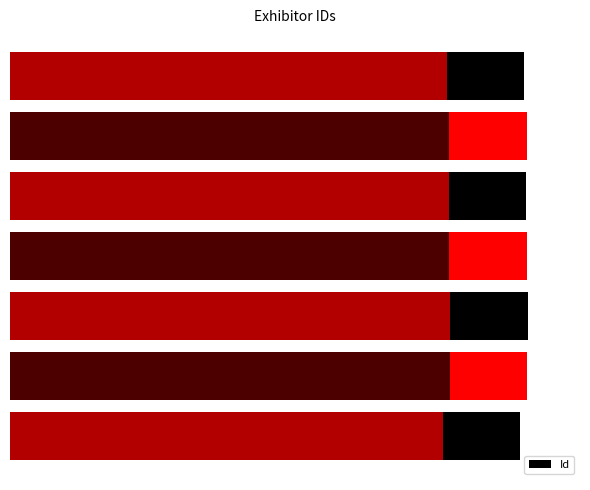

What is the maximum value shown in the chart?

48875